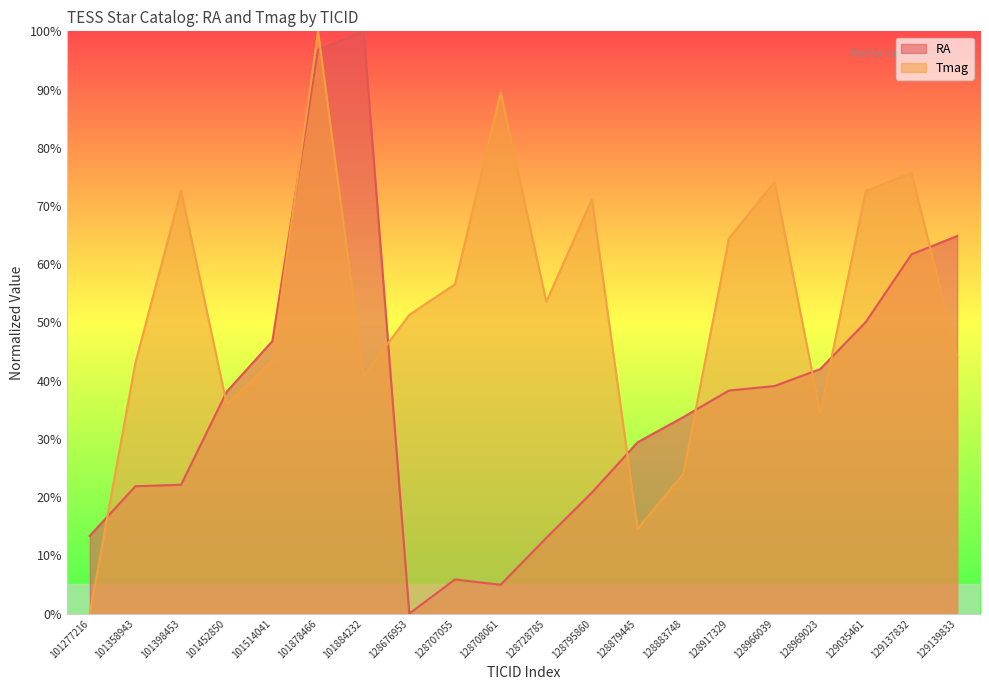

Where is the first local minimum for RA?

128676953